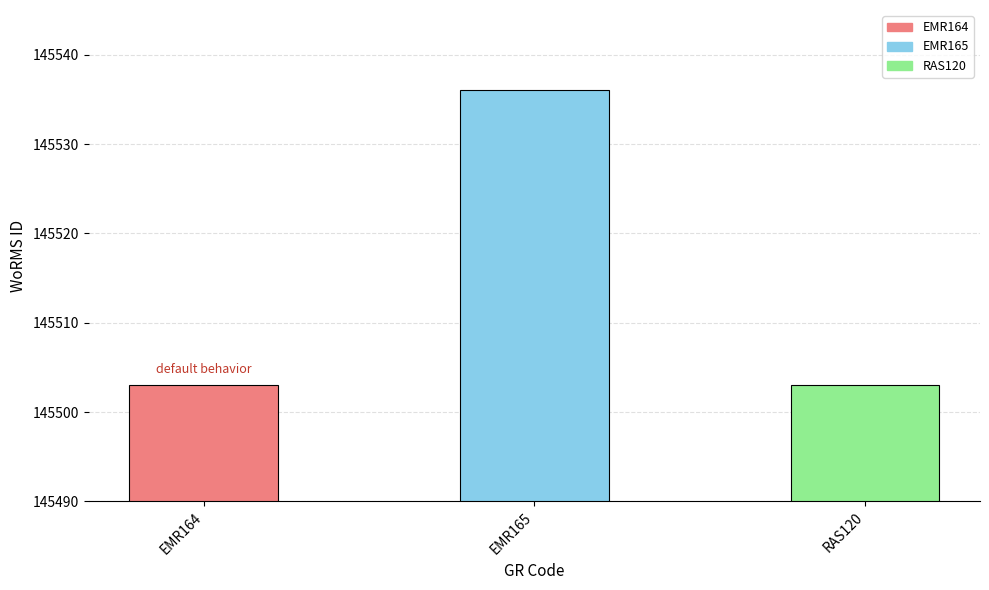

Approximately how many times larger is the value at RAS120 compared to EMR165?

1.0